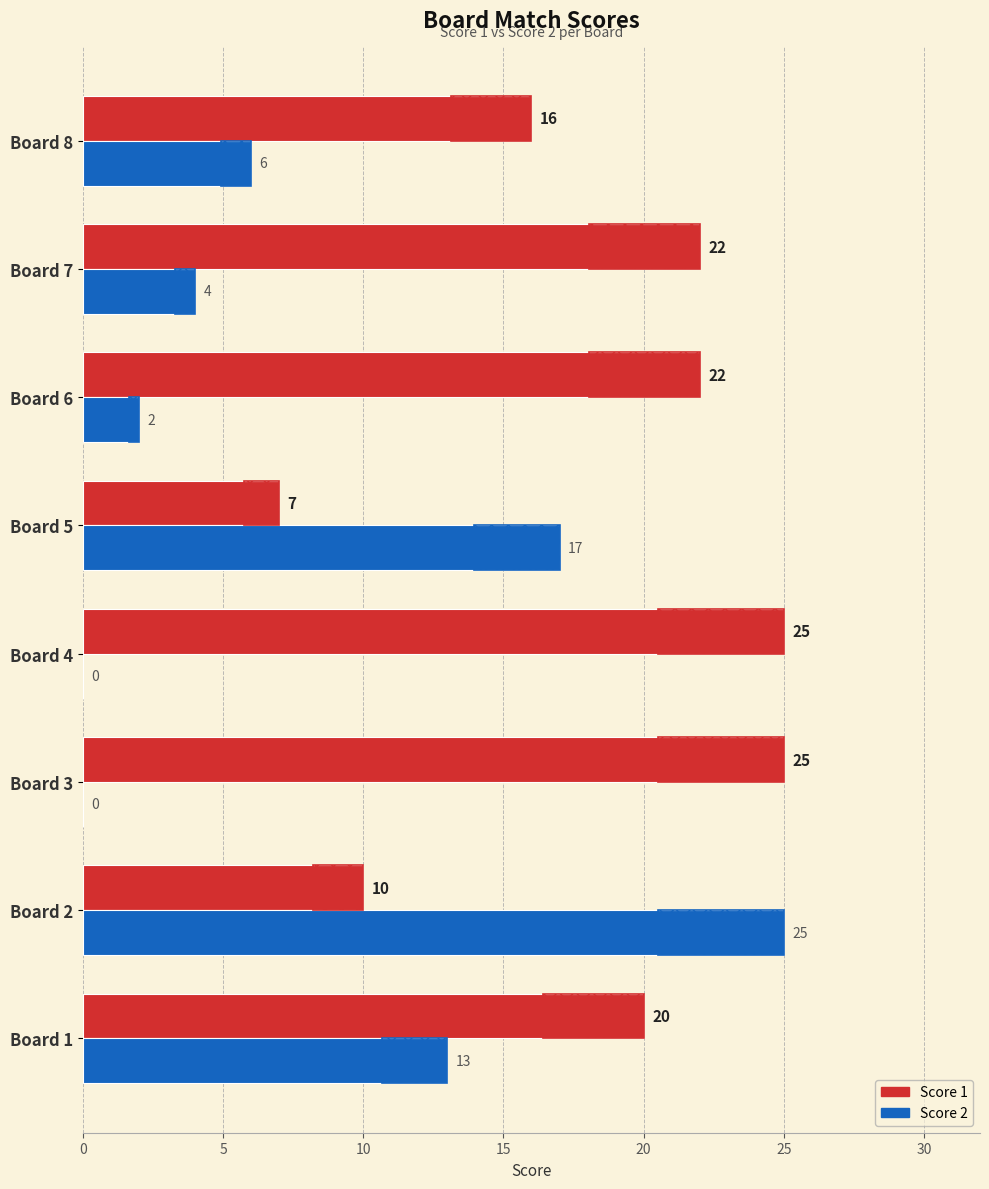

True or false: Score 2 has a value of 23 at Board 5.

False